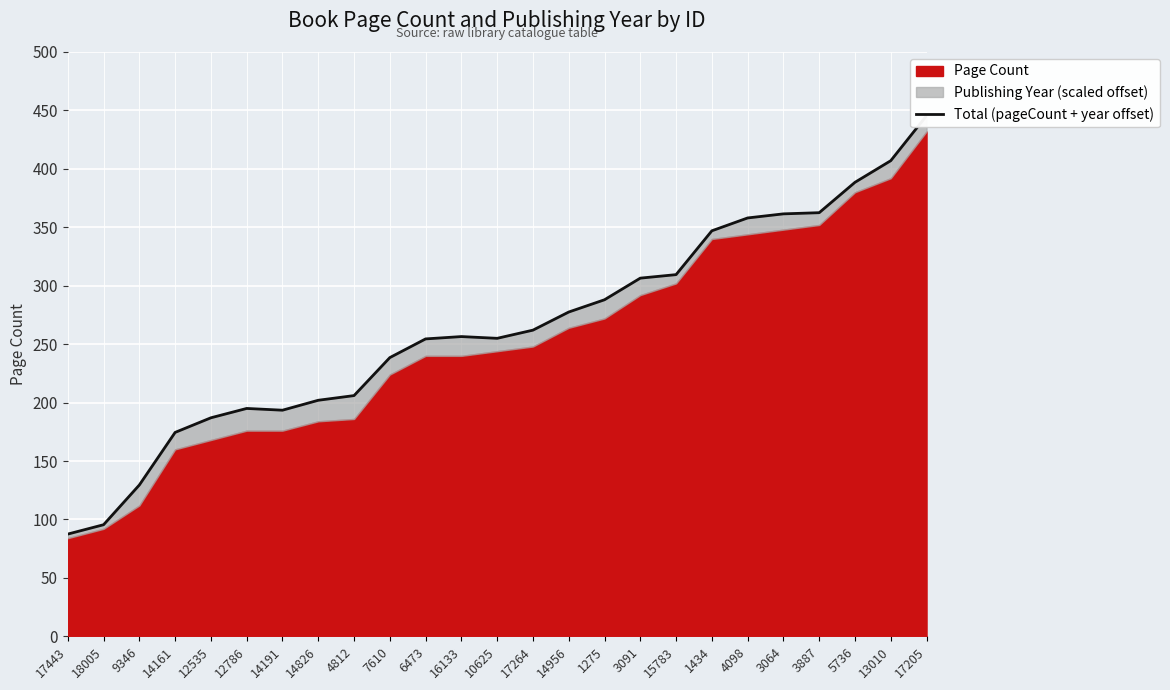

Approximately how many times larger is the value at 9346 compared to 16133?

0.5